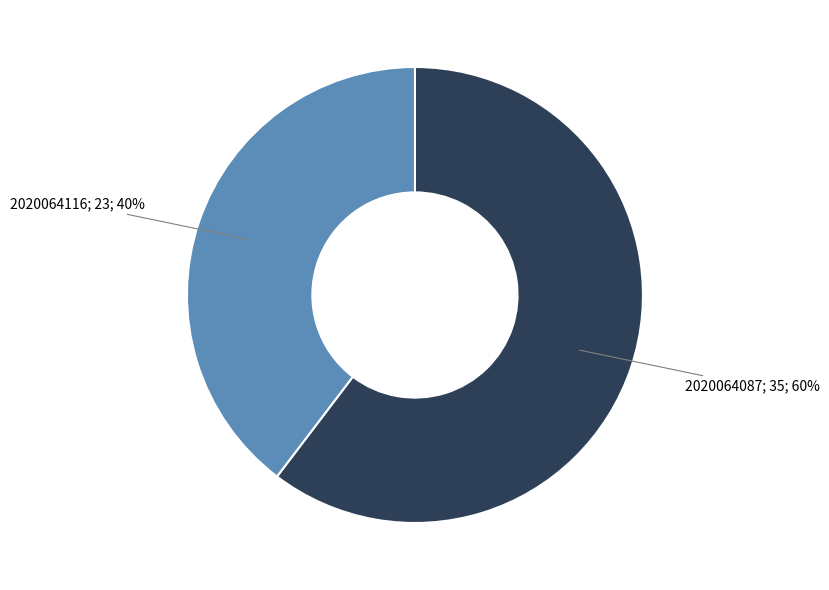

To the nearest percent, what is the average slice percentage?

50%